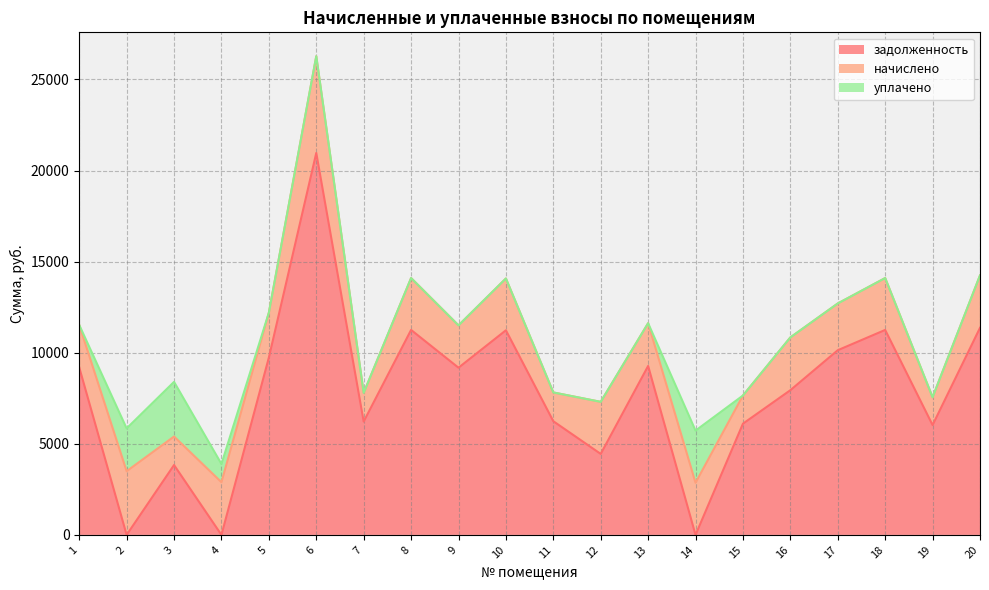

Reading right to left, transcribe all the data shown in this chart.

задолженность: 20=11366.4	19=6028.8	18=11251.2	17=10137.6	16=7943.2	15=6105.6	14=0.0	13=9273.6	12=4445.3	11=6240.0	10=11232.0	9=9177.6	8=11251.2	7=6220.8	6=20966.4	5=9734.4	4=0.0	3=3835.3	2=0.0	1=9196.8
начислено: 20=2877.1	19=1526.0	18=2848.0	17=2566.1	16=2896.6	15=1545.5	14=2862.5	13=2347.4	12=2857.7	11=1579.5	10=2843.1	9=2323.1	8=2848.0	7=1574.6	6=5307.1	5=2464.0	4=2891.7	3=1564.9	2=3496.3	1=2327.9
уплачено: 20=0.0	19=0.0	18=0.0	17=0.0	16=0.0	15=0.0	14=2862.0	13=0.0	12=0.0	11=0.0	10=0.0	9=0.0	8=0.0	7=0.0	6=0.0	5=0.0	4=1000.0	3=3000.0	2=2350.0	1=0.0